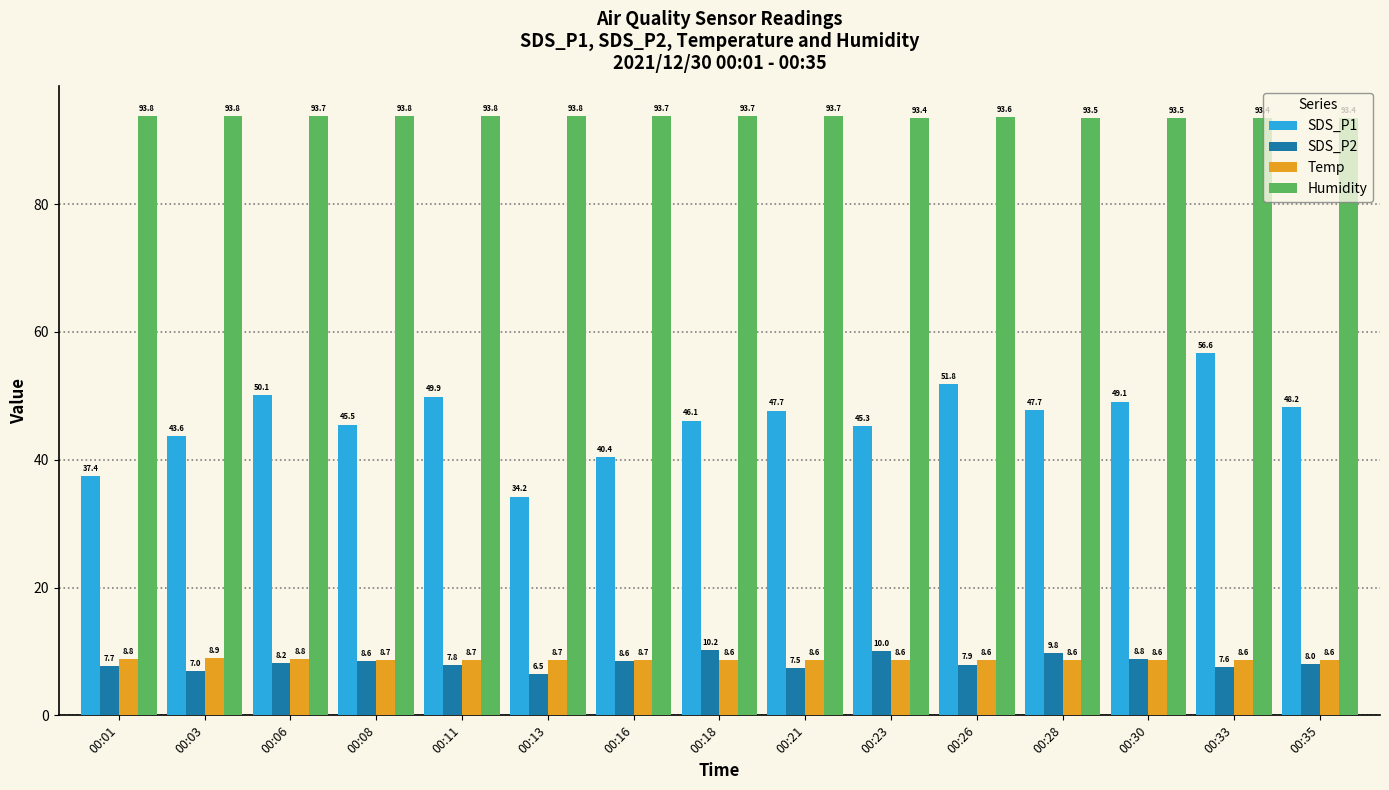

How many groups of bars are there?

15